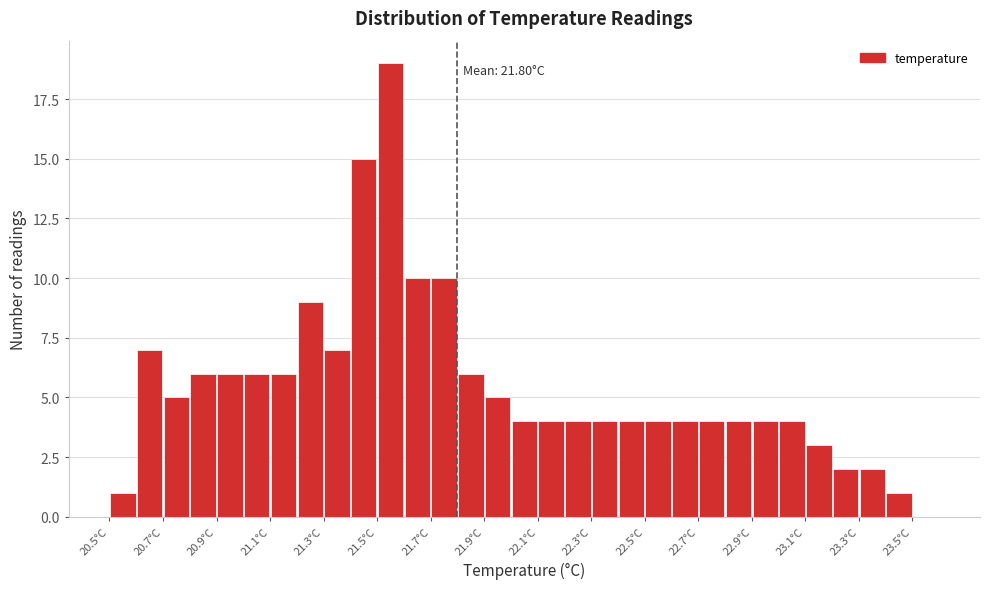

Which range on the x-axis has the tallest bar?

21.5 to 21.6